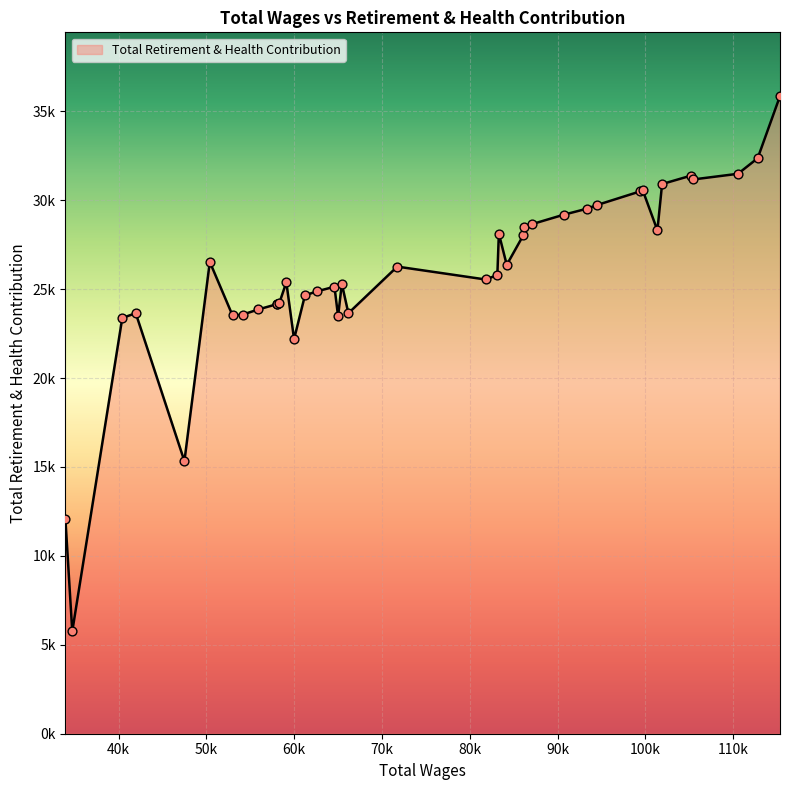

What is the change in value from 112784 to 66168?

-8718